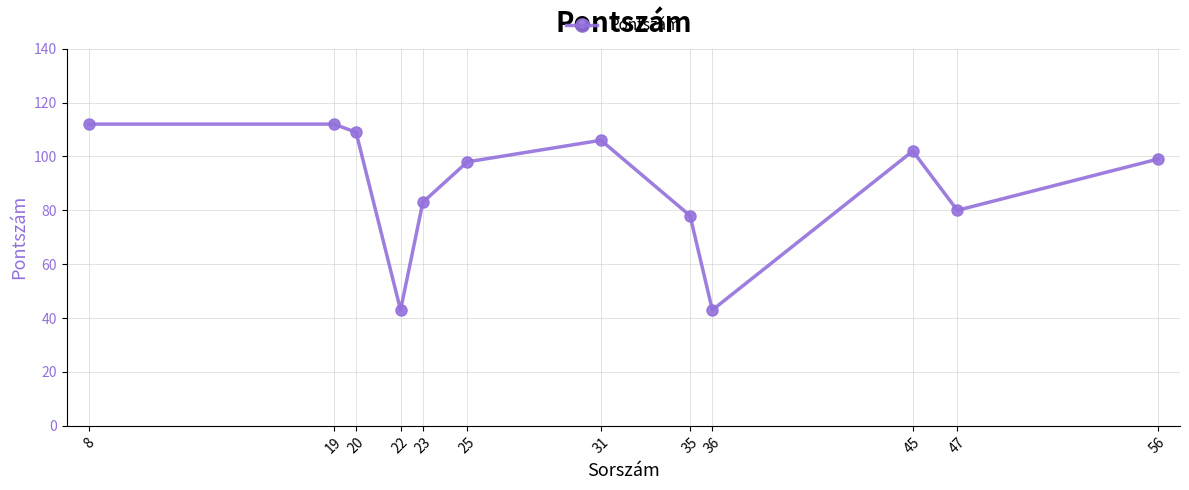

Is this an area chart (filled region under the line)?

No